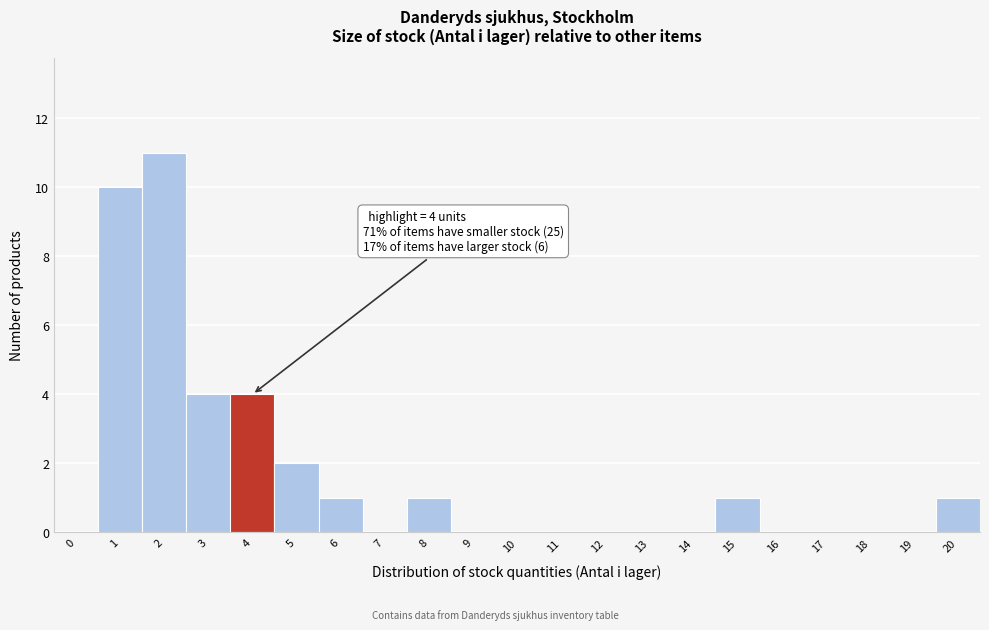

Reading left to right, transcribe all the data shown in this chart.

0=0	1=10	2=11	3=4	4=4	5=2	6=1	7=0	8=1	9=0	10=0	11=0	12=0	13=0	14=0	15=1	16=0	17=0	18=0	19=0	20=1